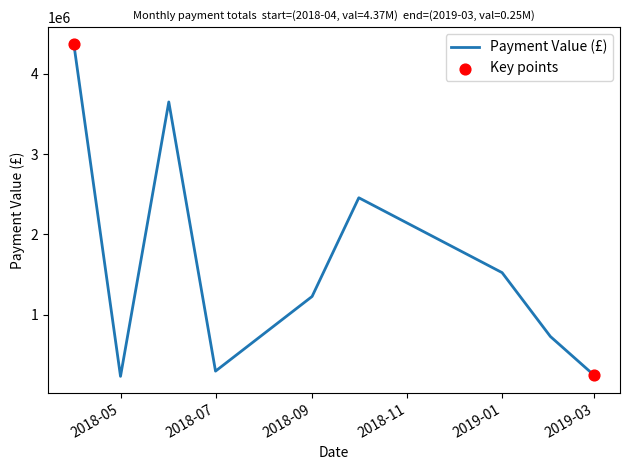

What is the minimum value shown in the chart?

235167.0